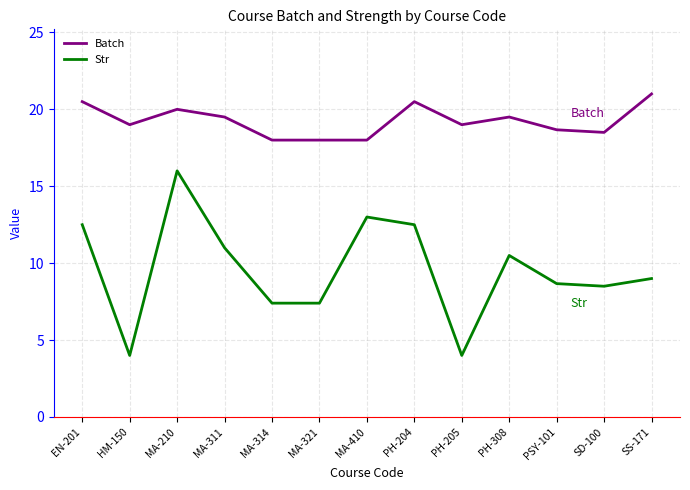

How many lines are shown in the chart?

2